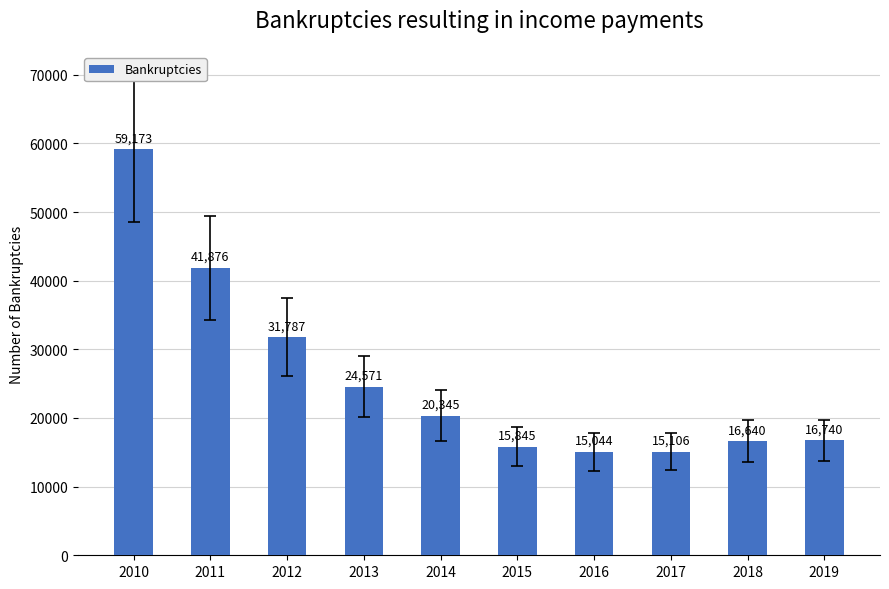

Does the chart contain stacked bars?

No